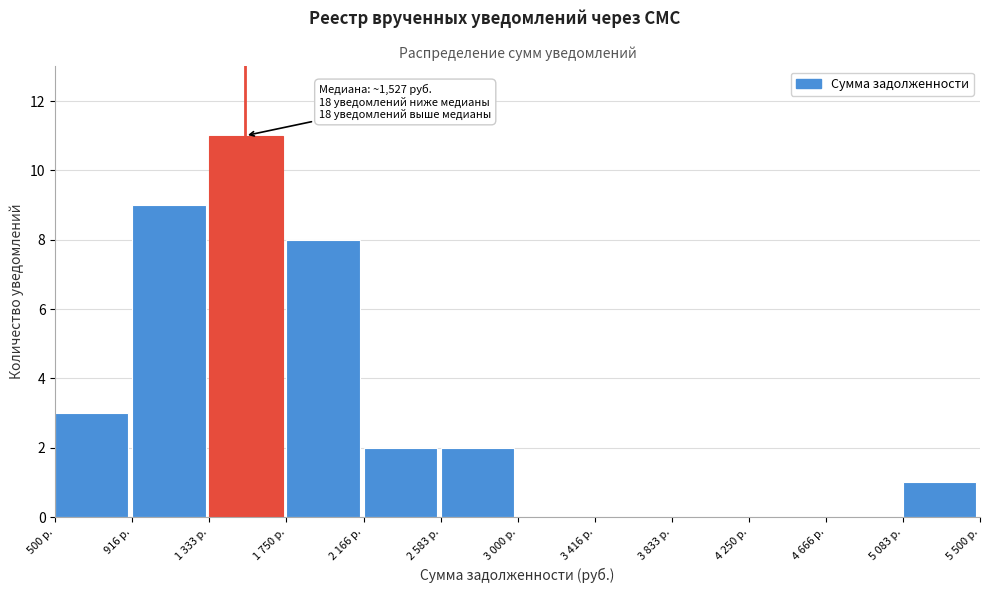

Reading right to left, what are all the values shown in this chart?

5 083 р.=1	4 666 р.=0	4 250 р.=0	3 833 р.=0	3 416 р.=0	3 000 р.=0	2 583 р.=2	2 166 р.=2	1 750 р.=8	1 333 р.=11	916 р.=9	500 р.=3